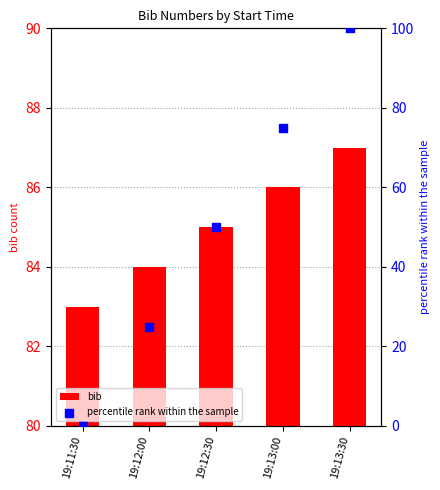

Which series has the widest spread of Y values?

percentile rank within the sample